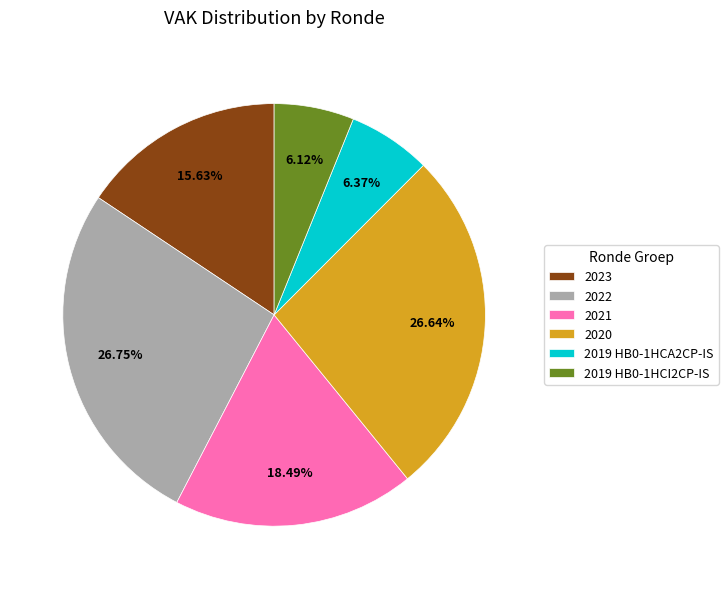

Combined, do 2021 and 2019 HB0-1HCA2CP-IS account for over 50%?

No